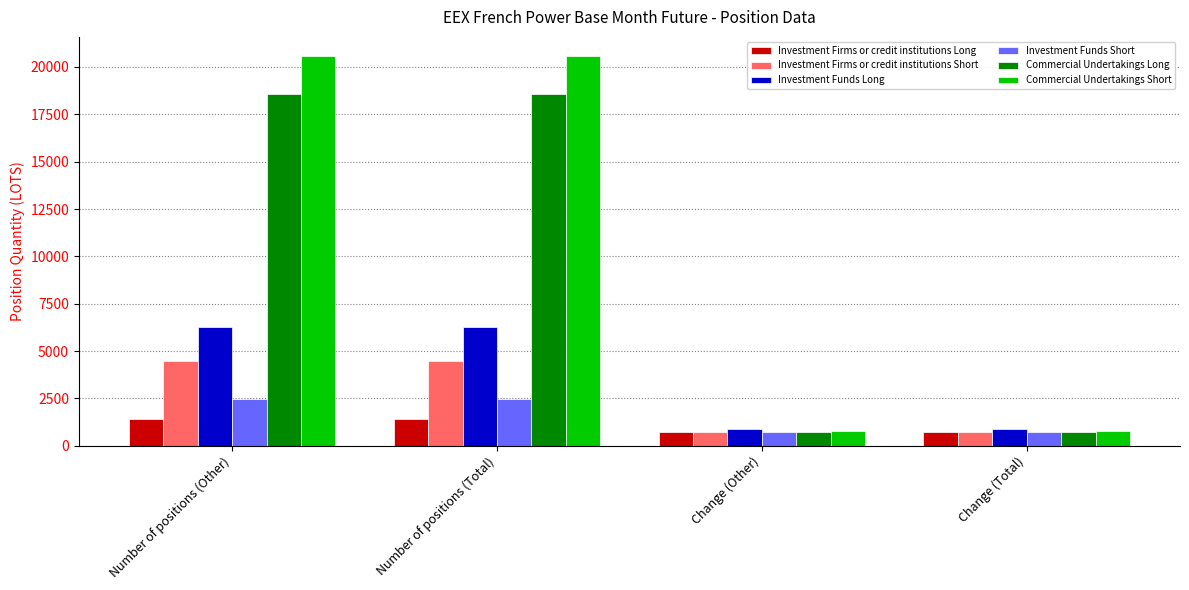

At Number of positions (Total), list the series in order from largest to smallest.

Commercial Undertakings Short, Commercial Undertakings Long, Investment Funds Long, Investment Firms or credit institutions Short, Investment Funds Short, Investment Firms or credit institutions Long